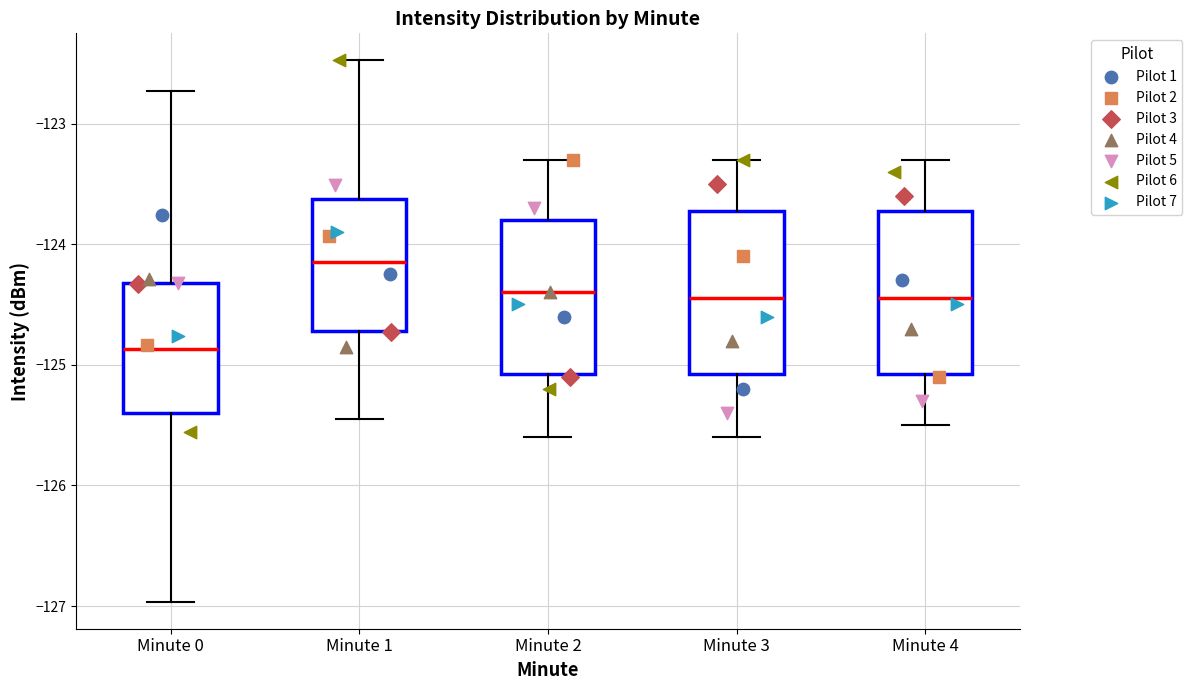

Reading left to right, read every box against the y-axis: the position of its median line, the range the box covers, and the ends of its whiskers. The values are not printed on the chart, so give them approximately, as read against the axis.

Minute 0: median -124.9, box -125.4 to -124.3, whiskers -127.0 to -122.7
Minute 1: median -124.1, box -124.7 to -123.6, whiskers -125.5 to -122.5
Minute 2: median -124.4, box -125.1 to -123.8, whiskers -125.6 to -123.3
Minute 3: median -124.4, box -125.1 to -123.7, whiskers -125.6 to -123.3
Minute 4: median -124.4, box -125.1 to -123.7, whiskers -125.5 to -123.3